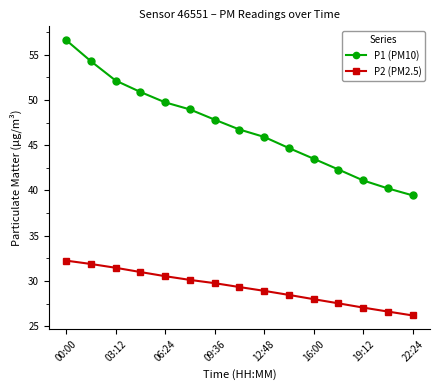

What is the difference between the second highest and minimum values in the P2 (PM2.5) series?

5.7